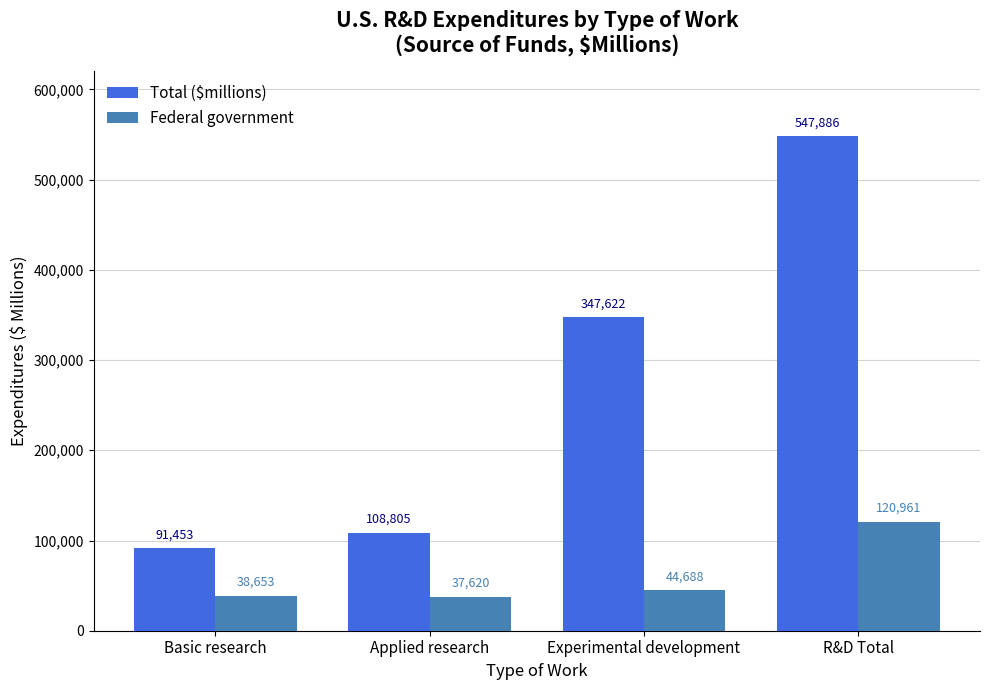

Reading left to right, list all the values displayed in this chart.

Total ($millions): 91453	108805	347622	547886
Federal government: 38653	37620	44688	120961